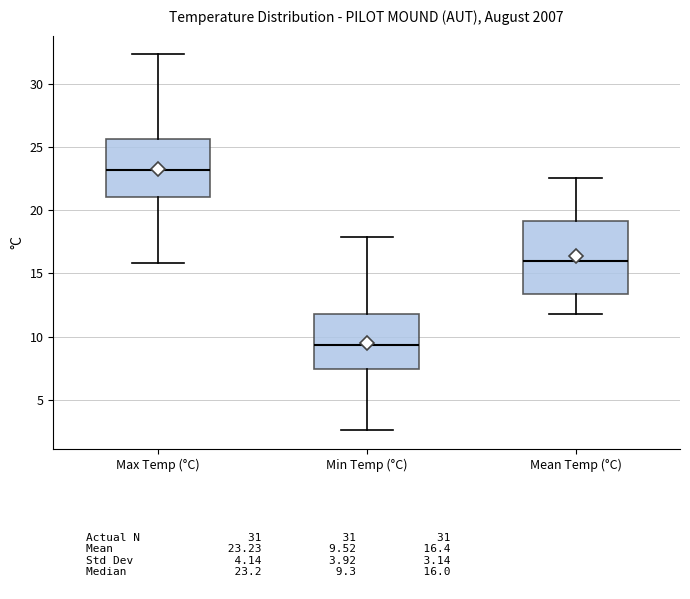

Reading left to right, transcribe this box plot: for each box, give where its median line is, the range the box spans, and where its two whiskers end, as read against the y-axis. The values are not printed on the chart, so give them approximately, as read against the axis.

Max Temp (°C): median 23.0, box 21.0 to 25.5, whiskers 16.0 to 32.5
Min Temp (°C): median 9.5, box 7.5 to 12.0, whiskers 2.5 to 18.0
Mean Temp (°C): median 16.0, box 13.5 to 19.0, whiskers 12.0 to 22.5